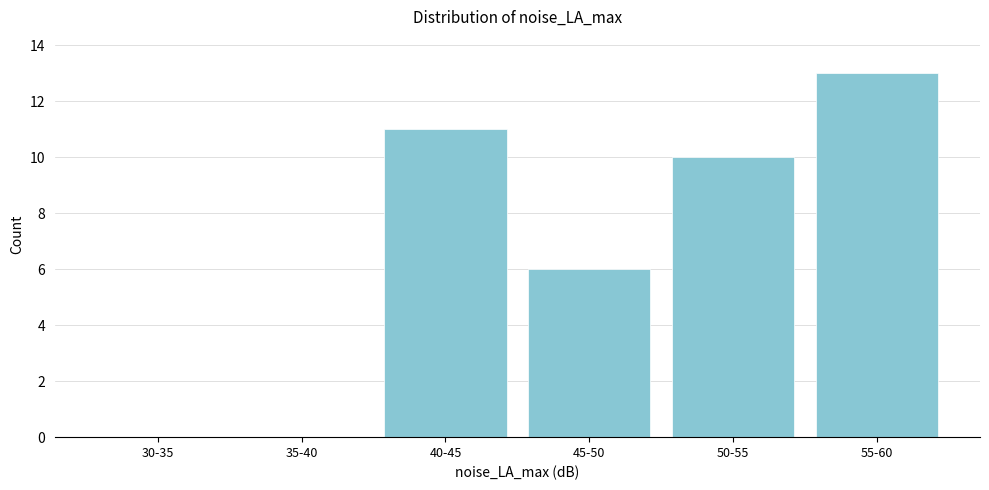

Reading left to right, list all the values displayed in this chart.

30-35=0	35-40=0	40-45=11	45-50=6	50-55=10	55-60=13